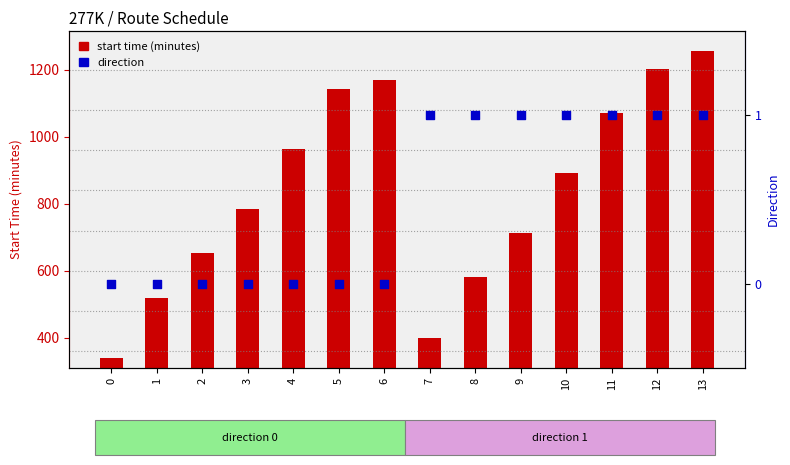

Which series reaches the maximum Y coordinate?

start time (minutes)